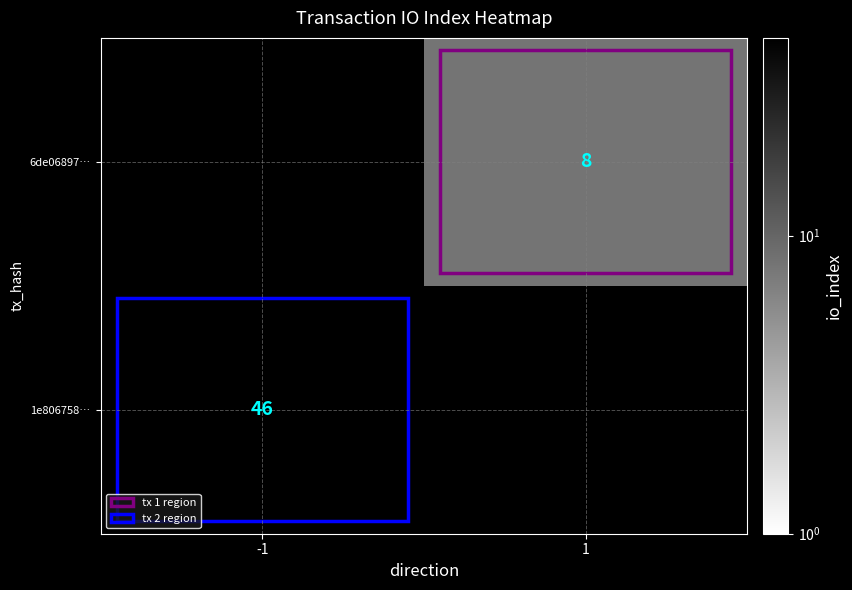

The value of 1e806758… at -1 is 78. True or false?

False